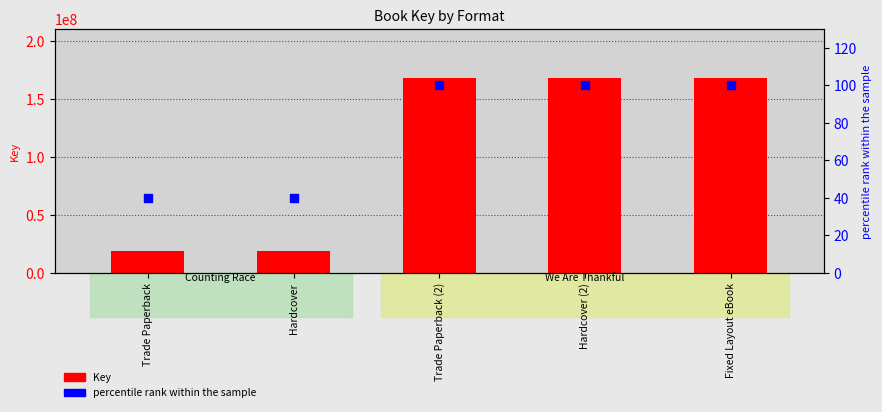

Which series reaches the maximum Y coordinate?

Key